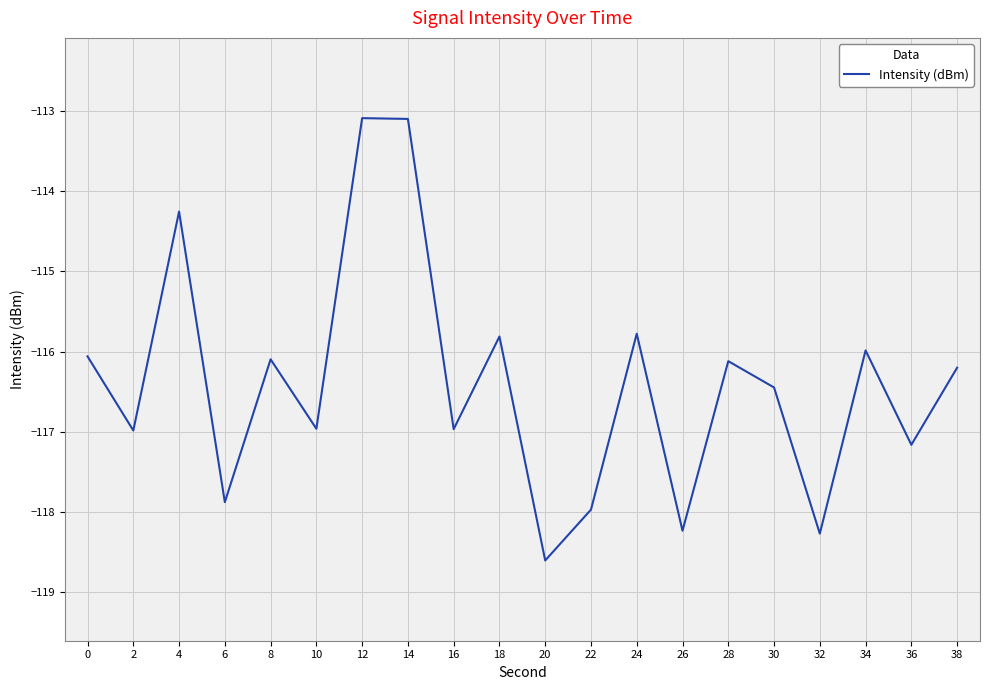

The value at 26 is -118.2. True or false?

True